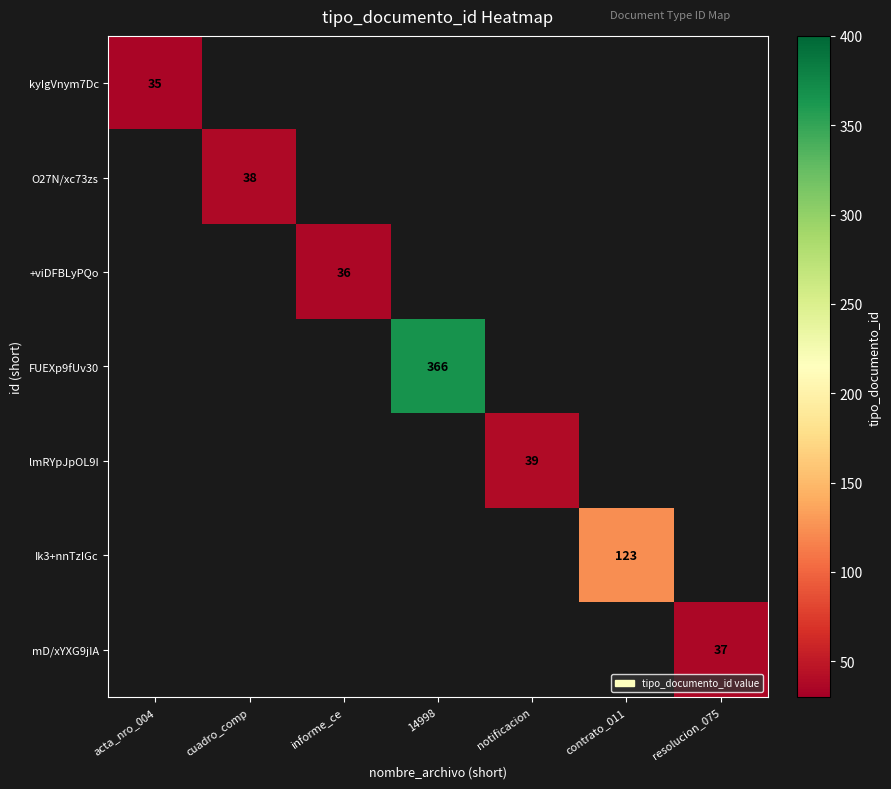

True or false: mD/xYXG9jIA has a value of 37 at resolucion_075.

True